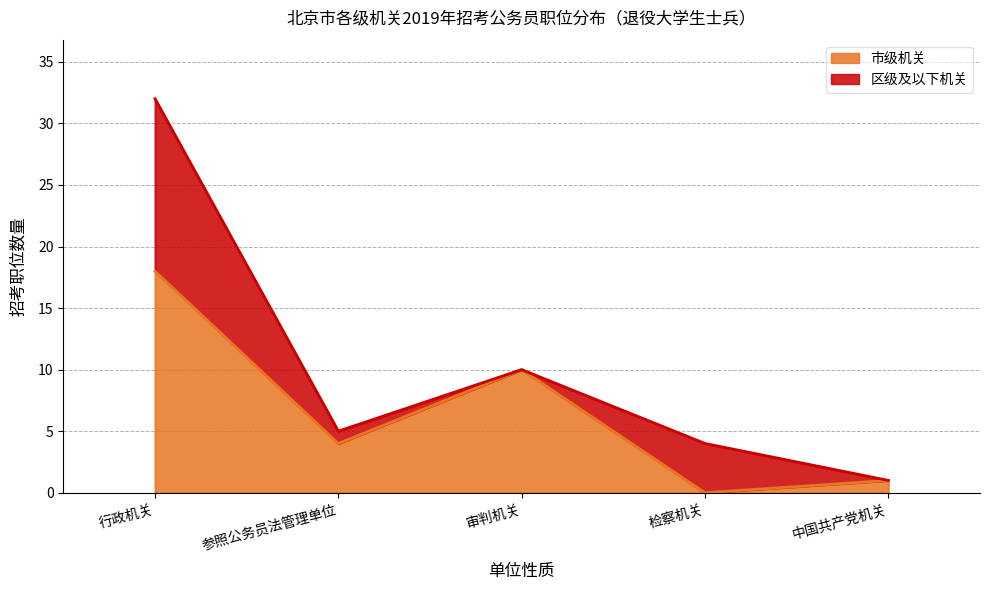

What is the difference between the maximum and minimum values?

18